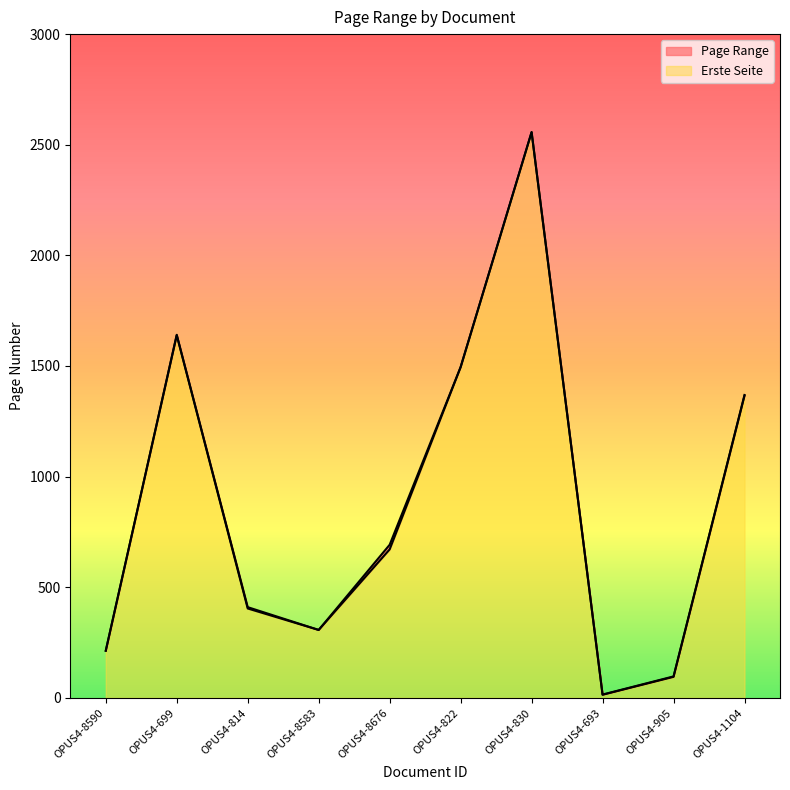

Is the value of Erste Seite at OPUS4-814 greater than the value of Letzte Seite at OPUS4-8590?

Yes